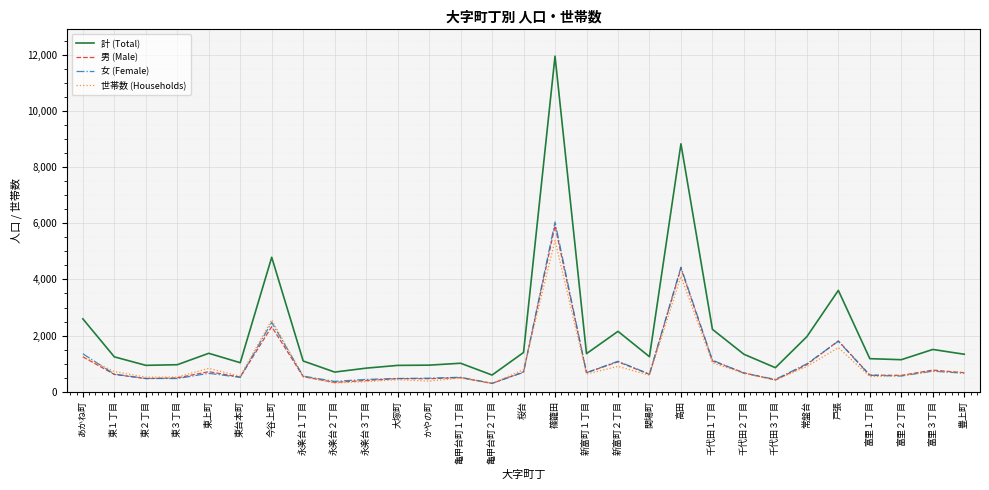

At how many categories does at least one series exceed 2352?

5